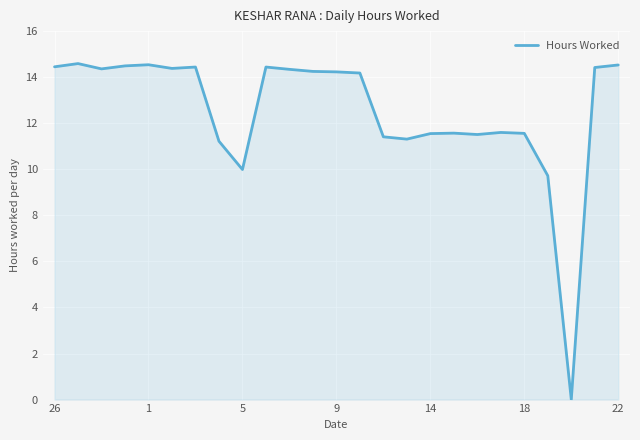

What is the greatest value displayed?

14.6